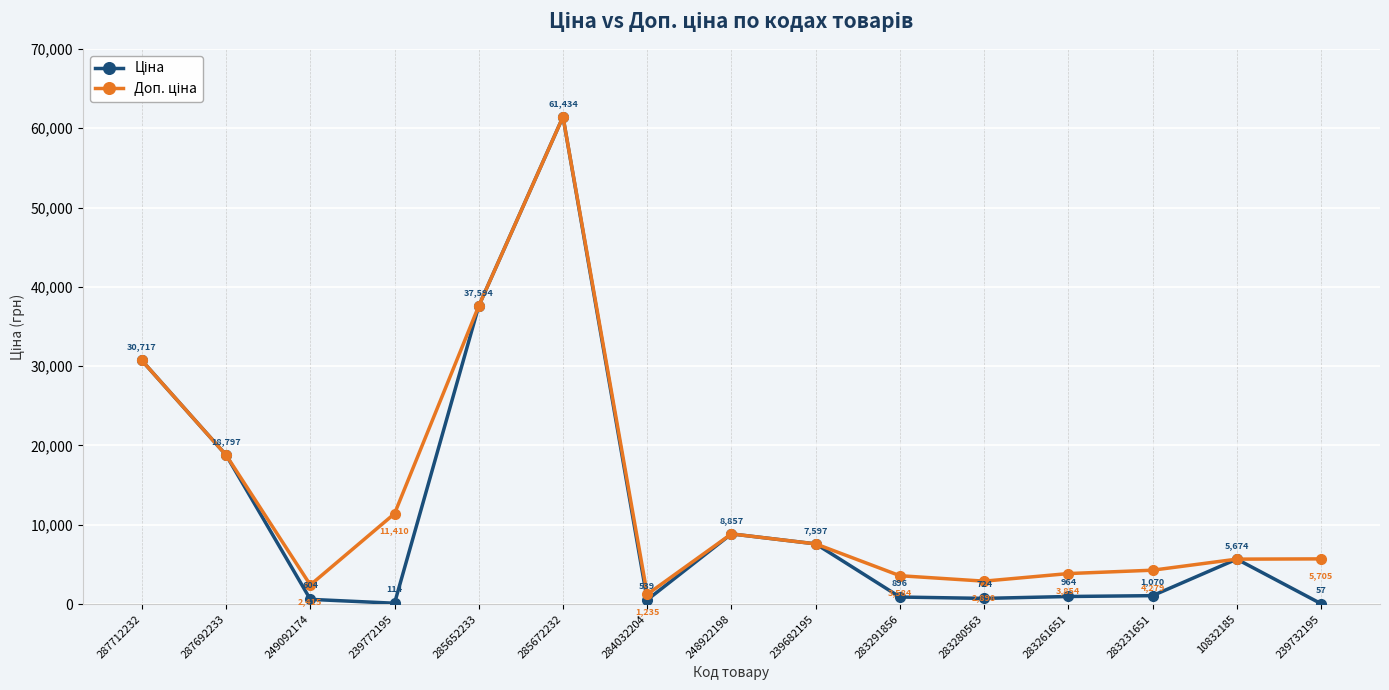

What is the maximum value shown in the chart?

61434.3